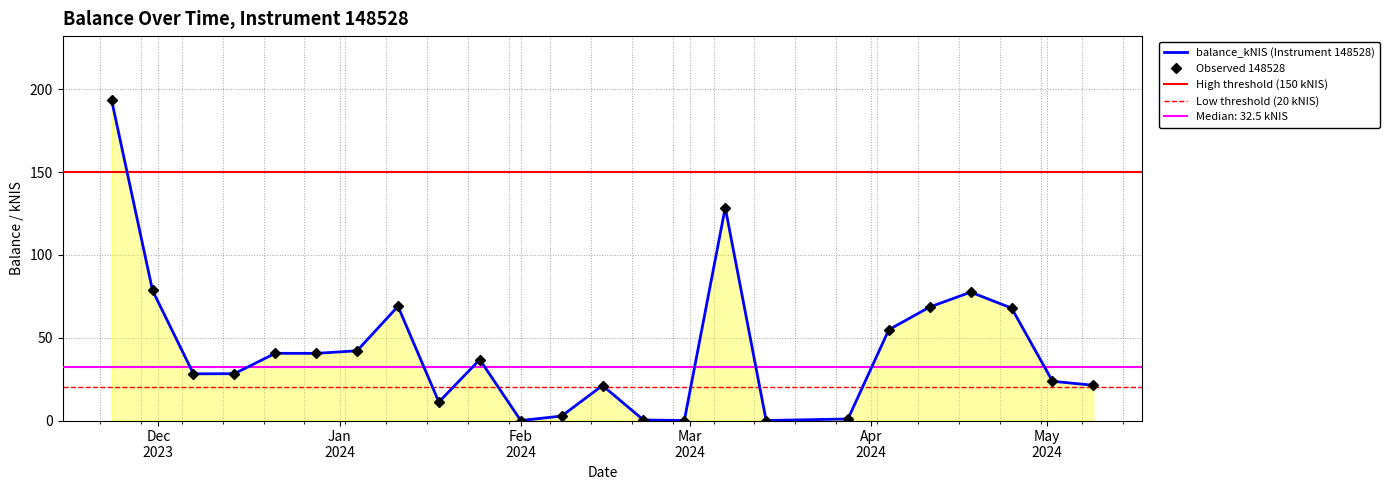

What is the difference between the values at 2024-02-22 and 2024-02-15?

20.8